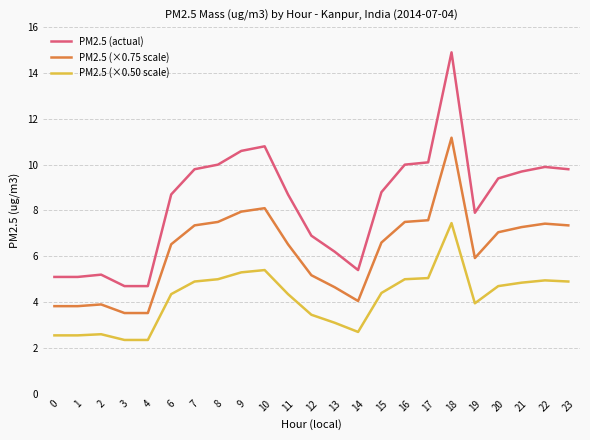

What is the difference between the PM2.5 (×0.50 scale) values at 20 and 15?

0.3